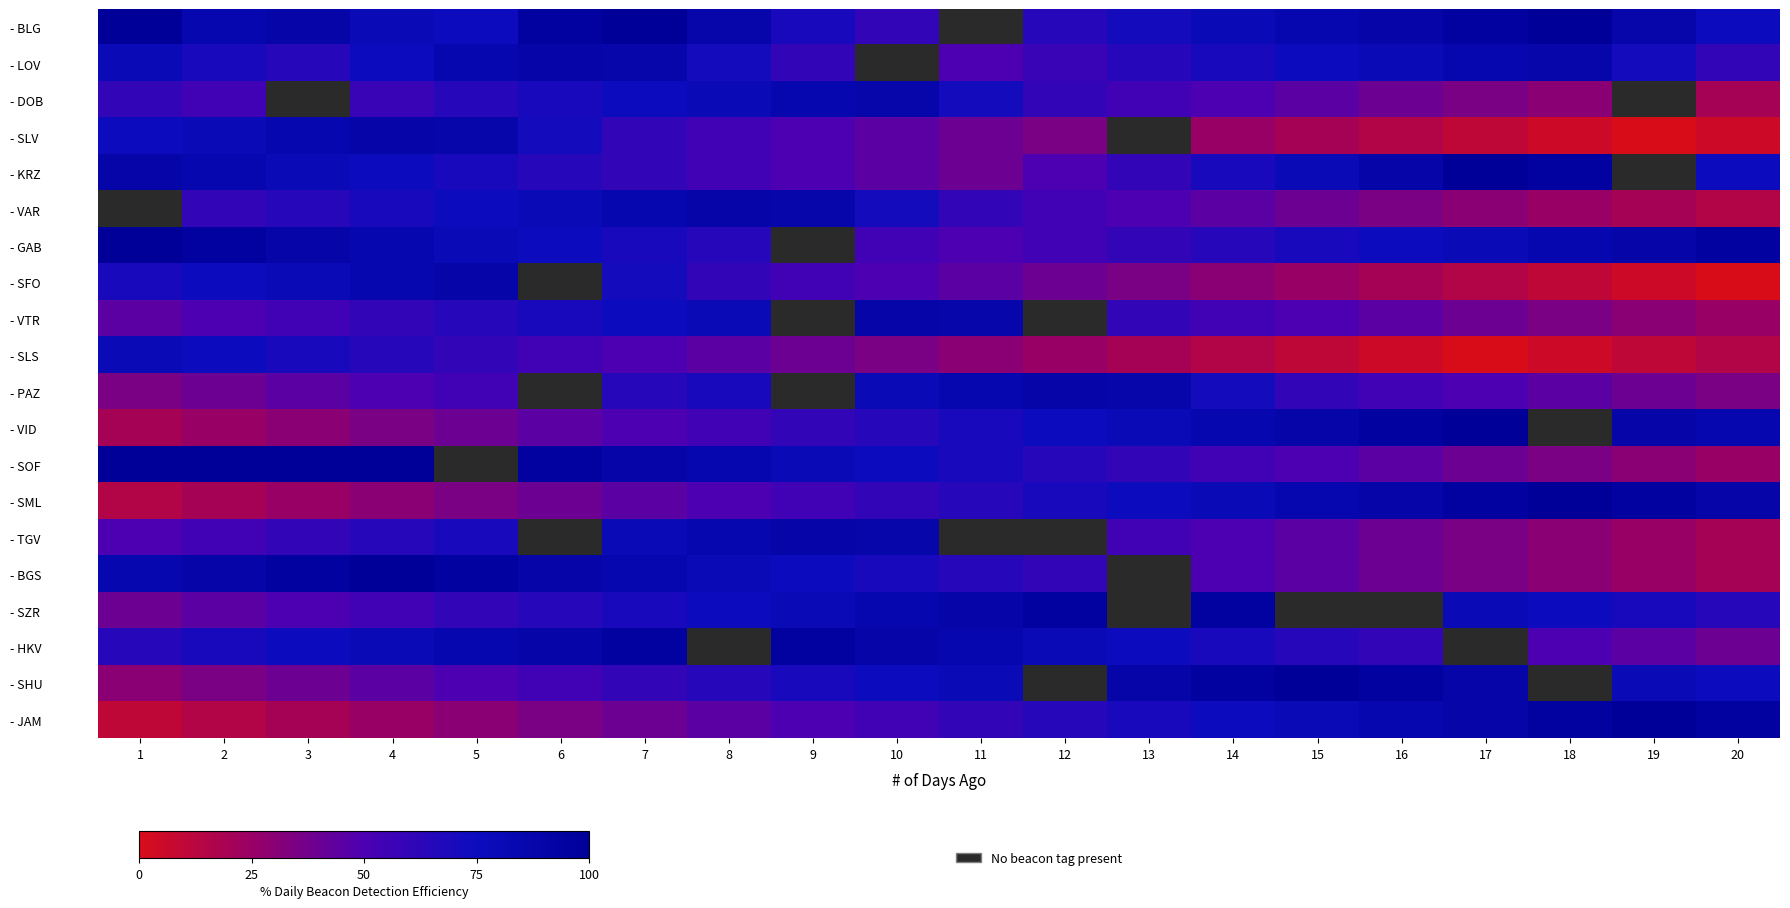

The value of - VAR at 5 is 75.0. True or false?

True